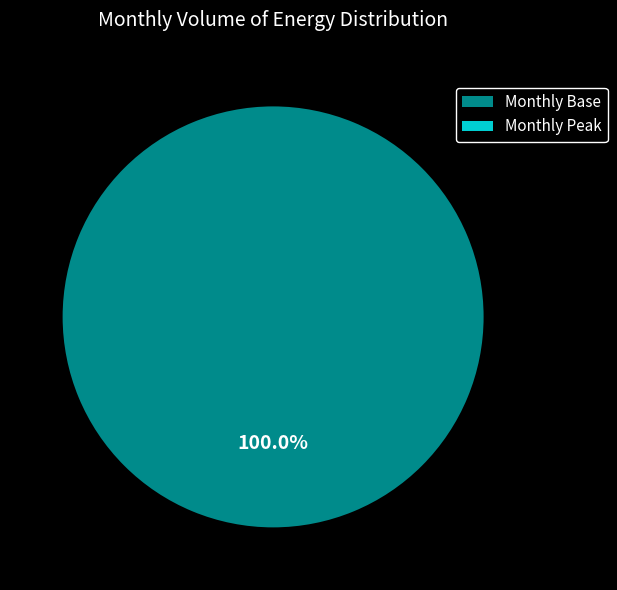

Which has a higher value, Monthly Peak or Monthly Base?

Monthly Base